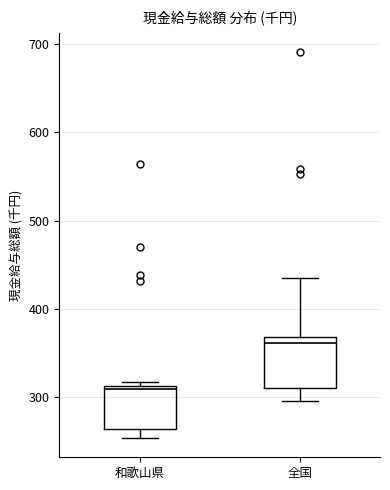

Where is the lower edge of the box for 和歌山県 on the y-axis? The values are not printed on the chart, so give them approximately, as read against the axis.

260